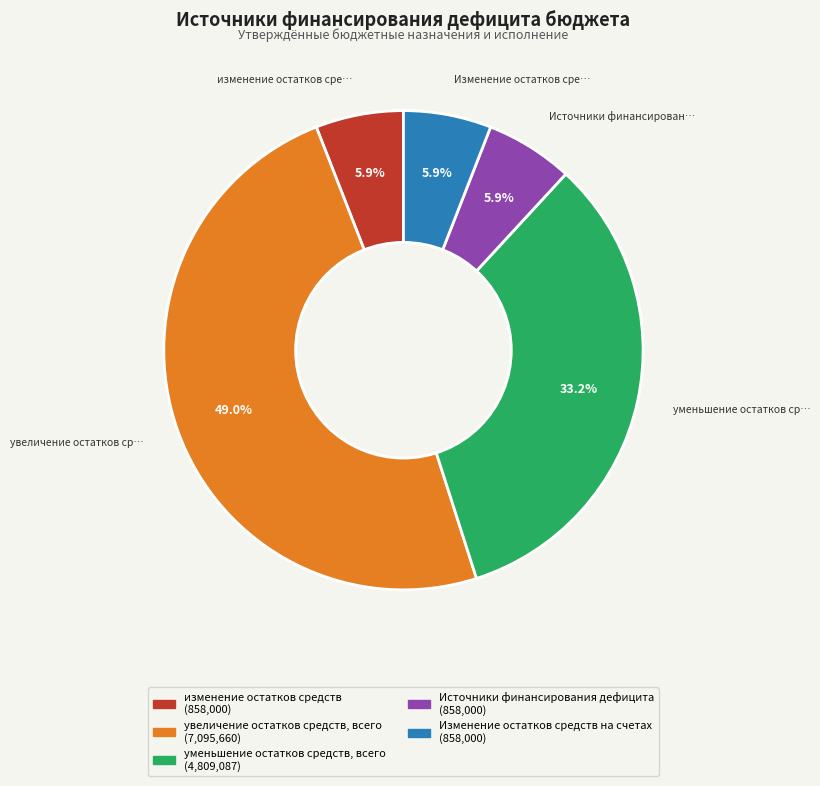

To the nearest percent, what is the combined percentage of Источники финансирования дефицита and увеличение остатков средств, всего?

55%